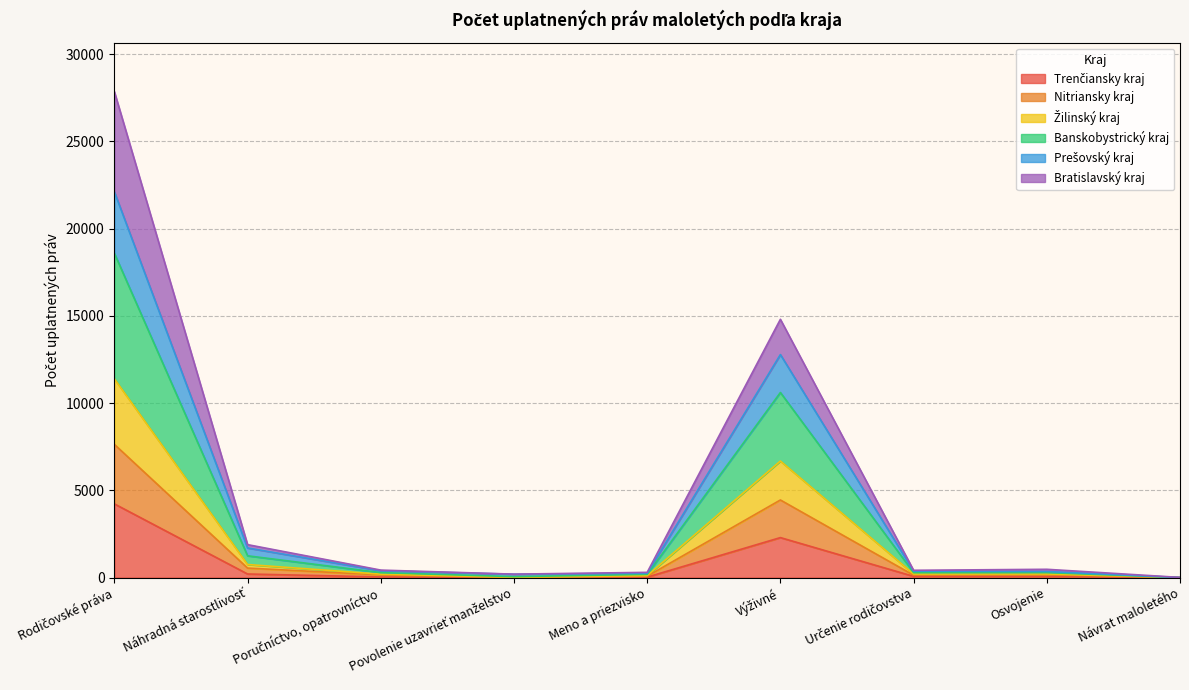

Between Povolenie uzavrieť manželstvo and Meno a priezvisko, which is larger?

Meno a priezvisko